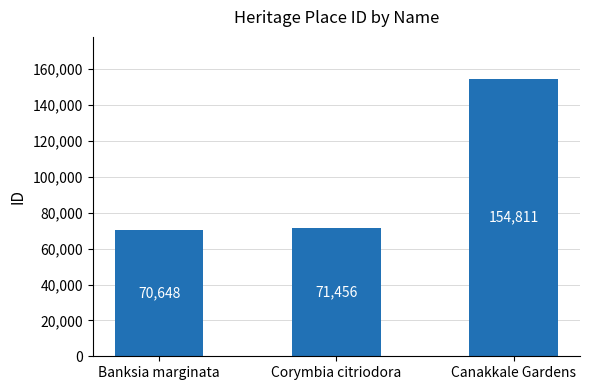

The value at Corymbia citriodora is 121326. True or false?

False